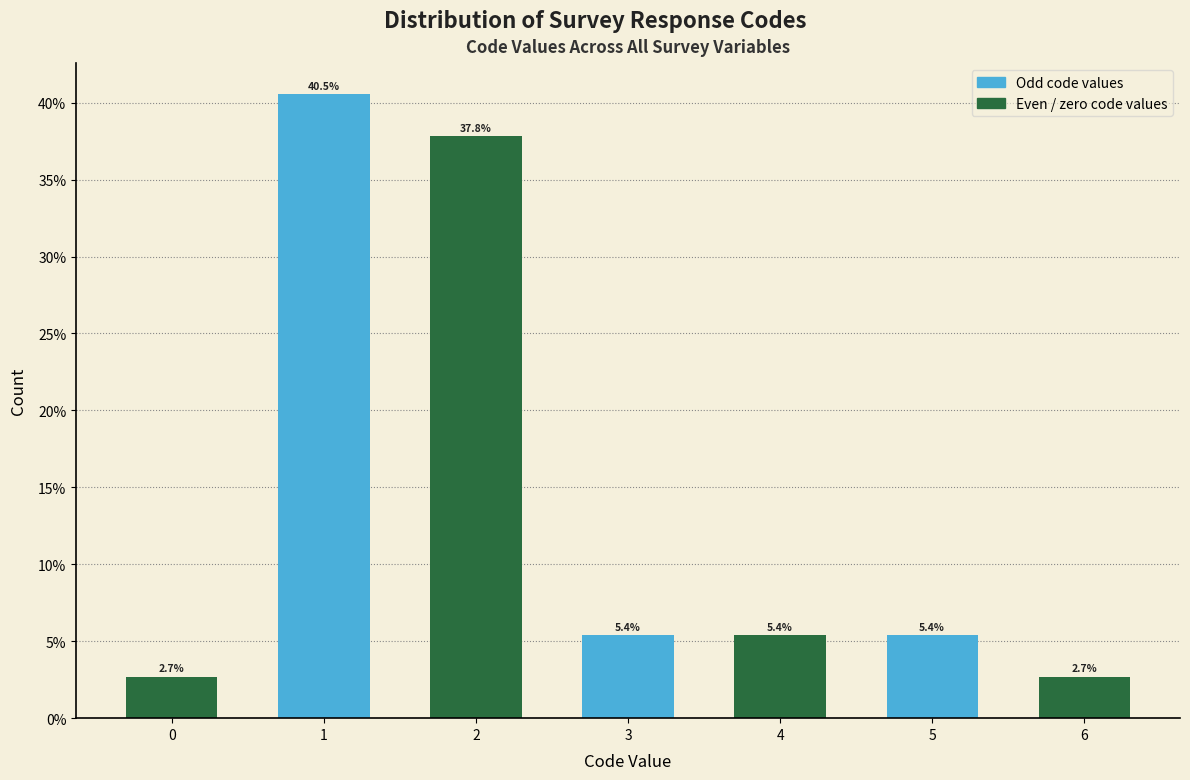

Reading right to left, transcribe all the data shown in this chart.

2.7	5.4	5.4	5.4	37.8	40.5	2.7